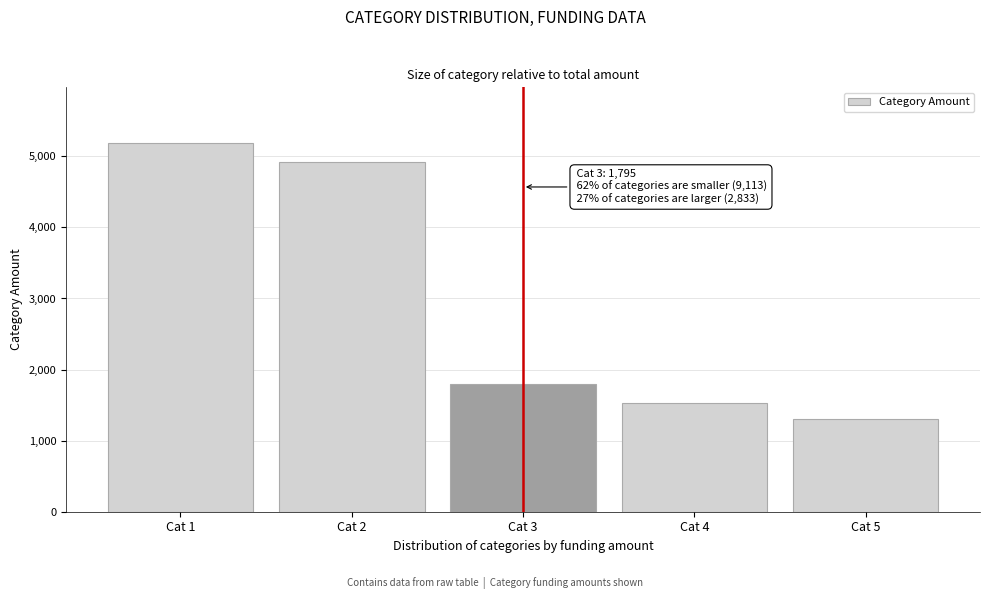

Reading right to left, extract all data points from this chart.

1308	1525	1795	4921	5192